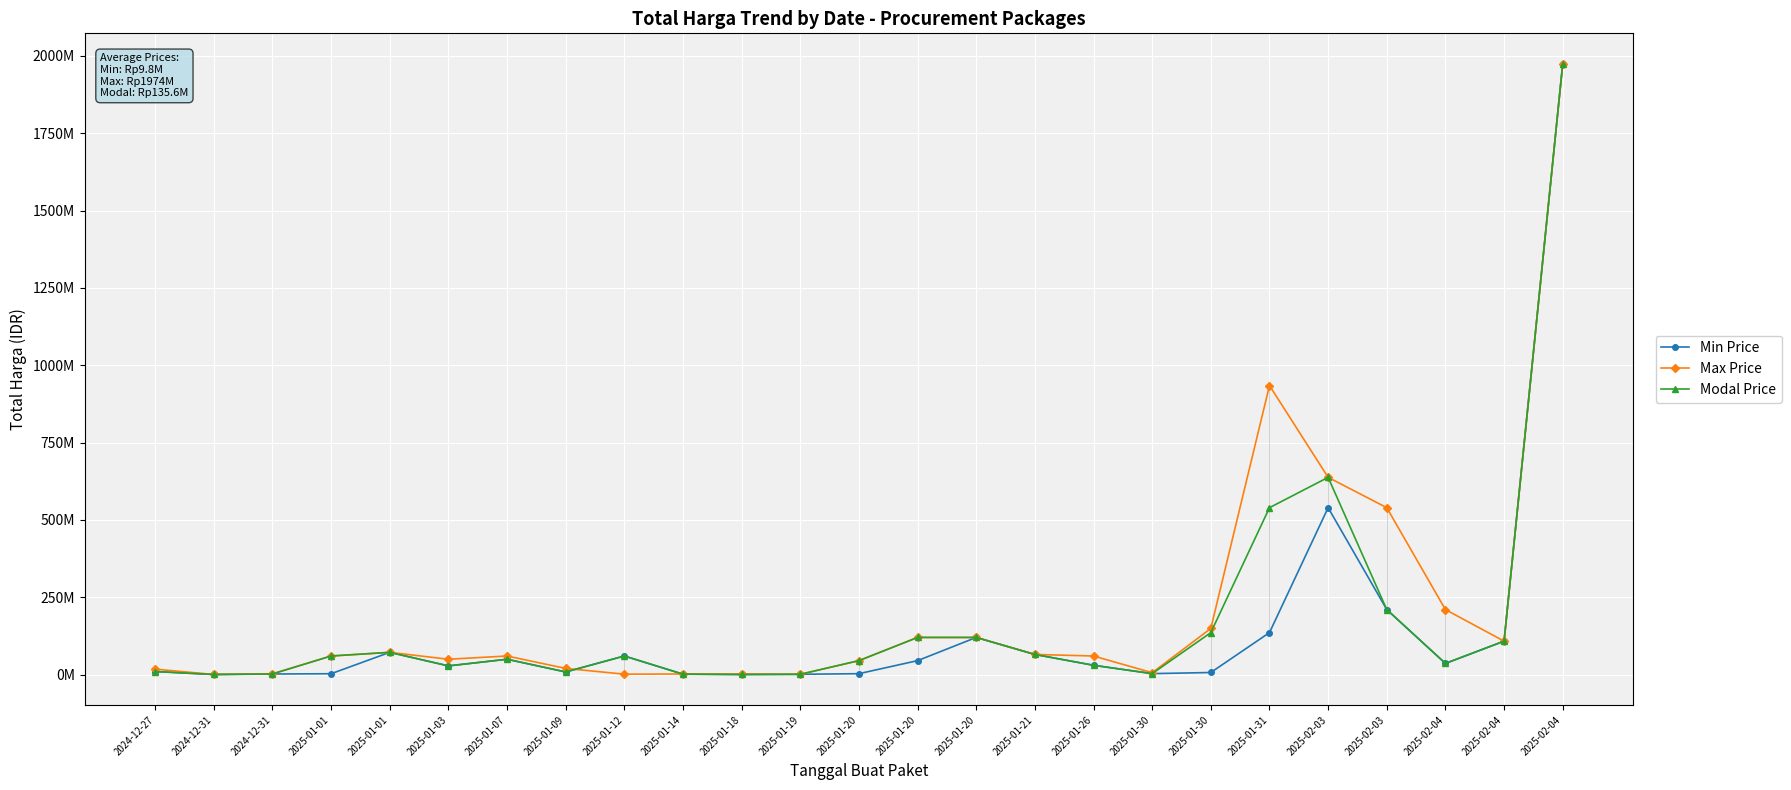

Where do Max Price and Min Price first cross each other?

2025-01-09 and 2025-01-12